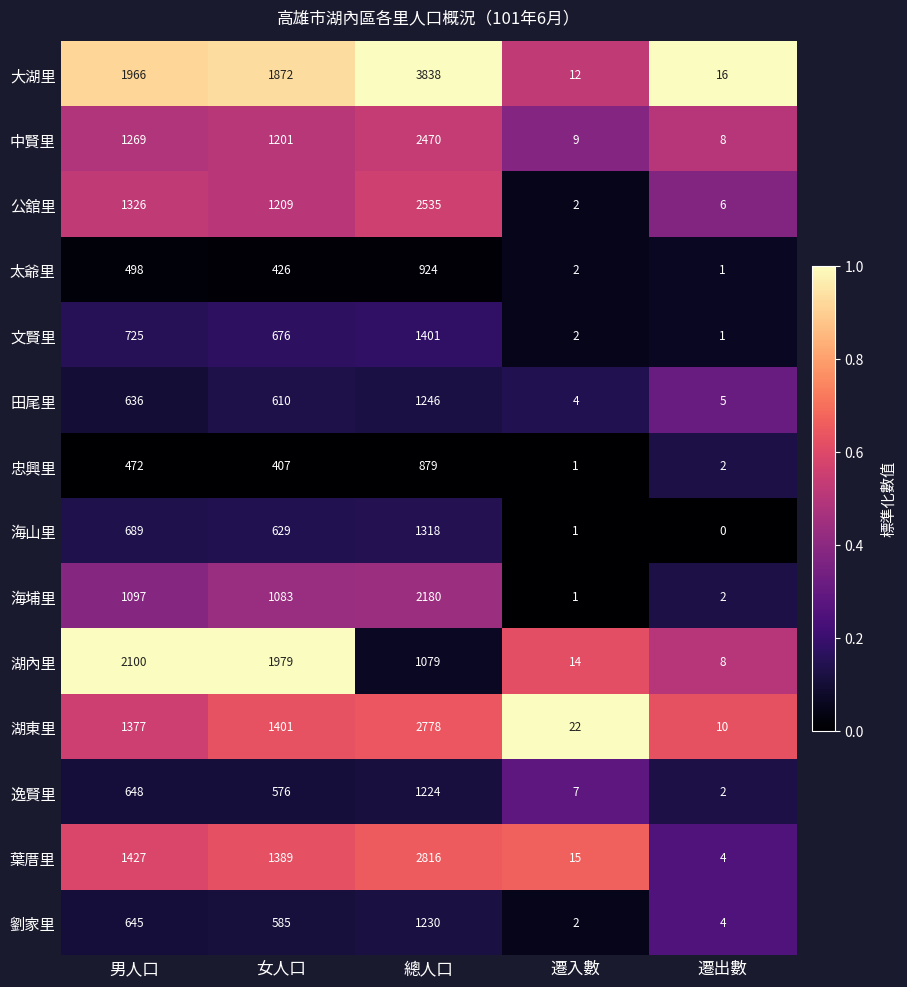

Between 男人口 and 遷出數, which series saw the biggest shift?

湖內里